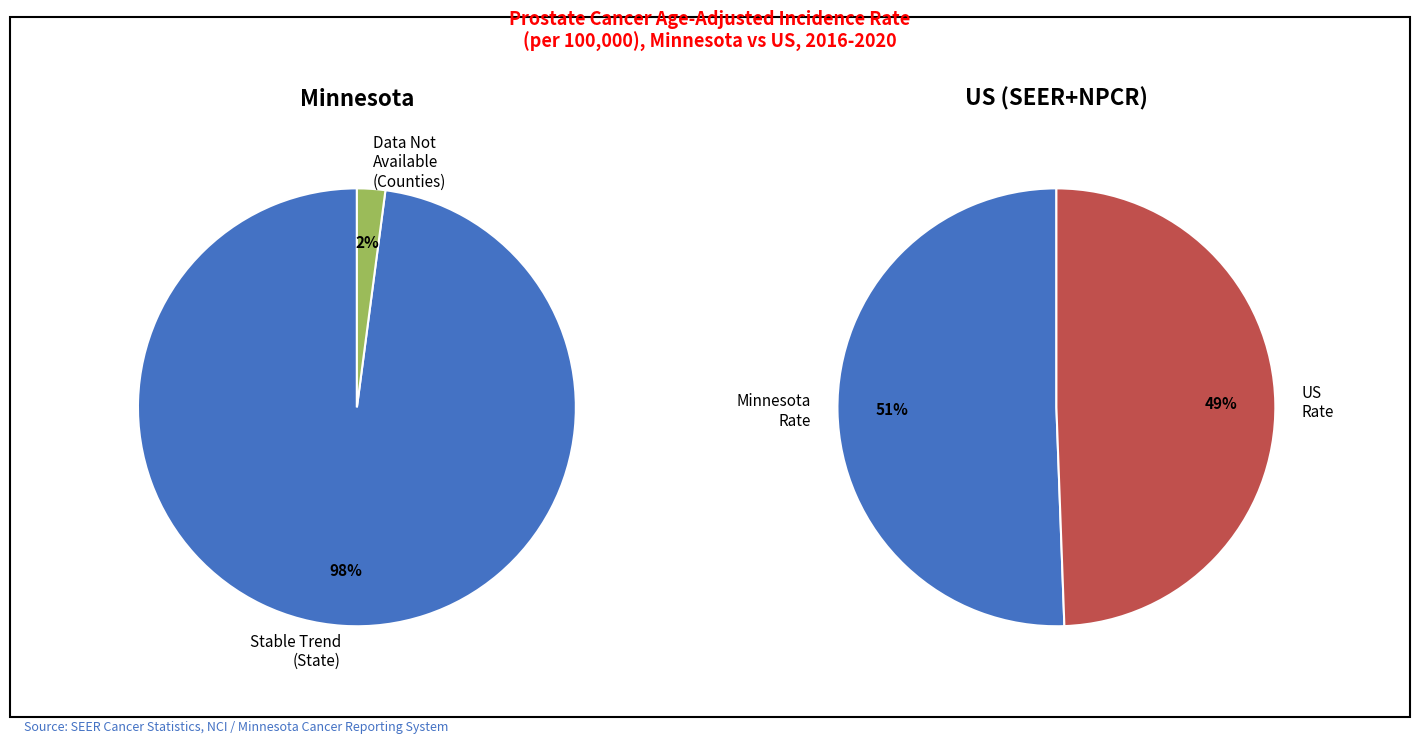

How many segments does this pie chart have?

2